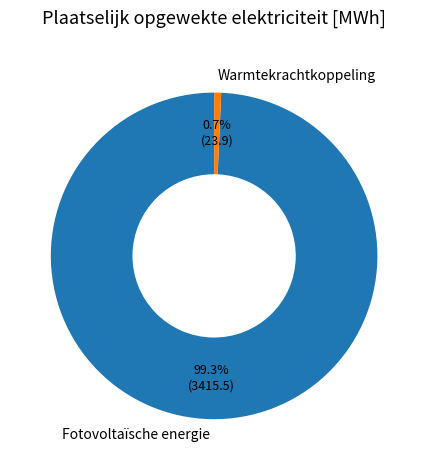

True or false: Warmtekrachtkoppeling accounts for 11% of the total.

False